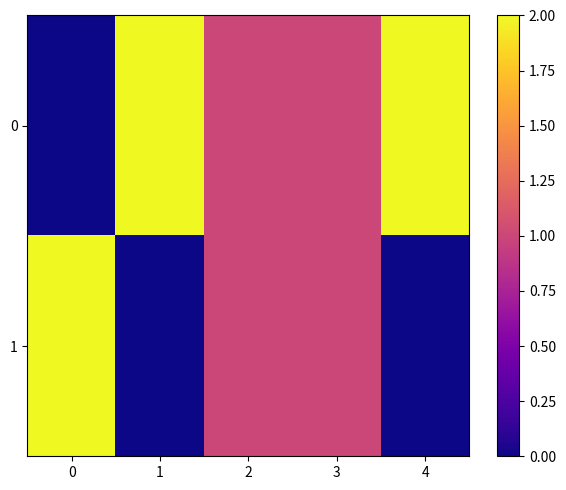

At how many categories does at least one series exceed 1?

3